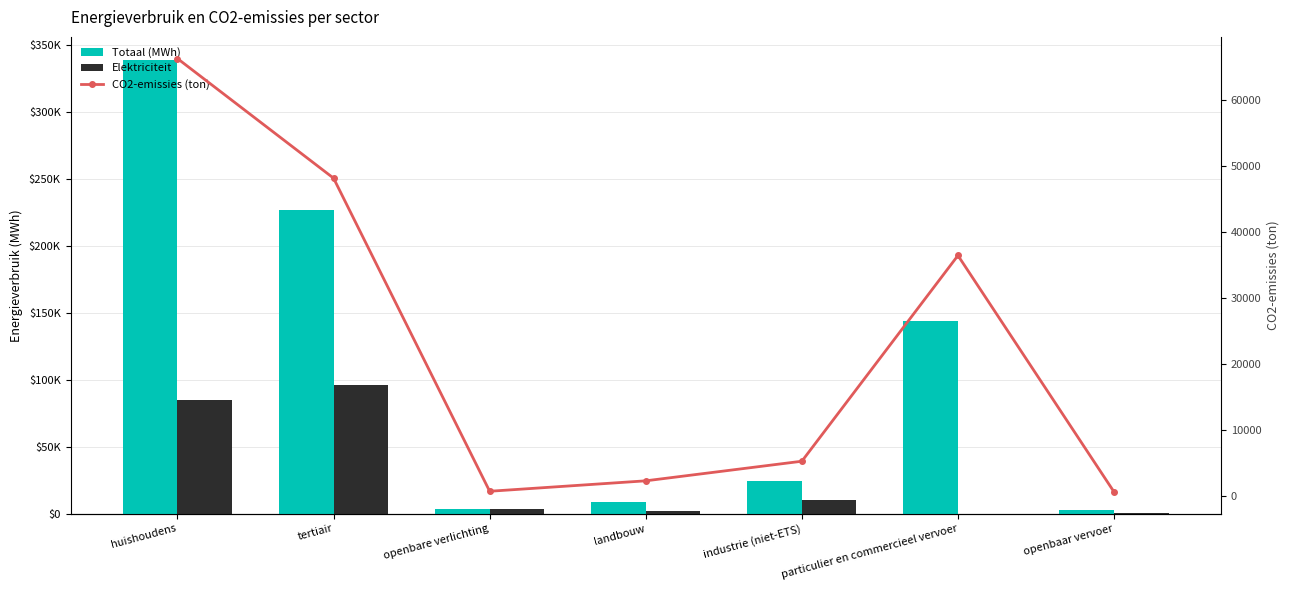

What position from the left is openbare verlichting?

3